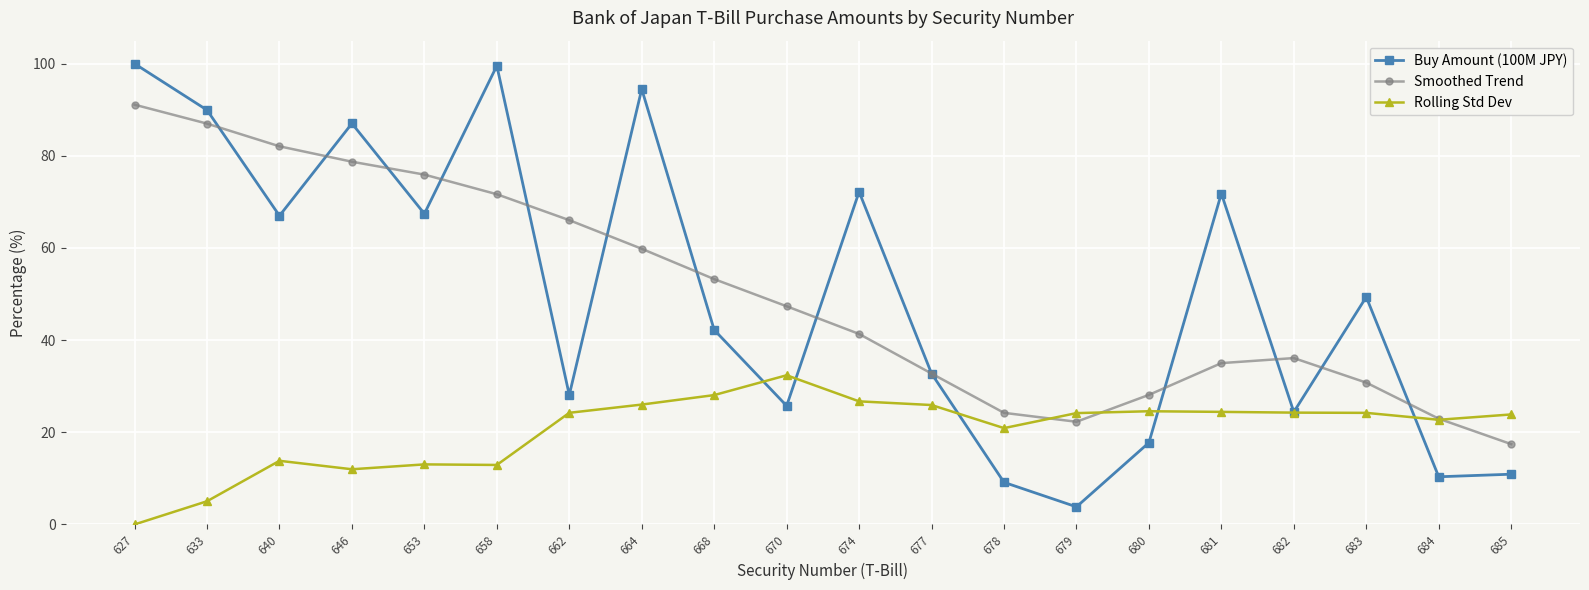

The value of Smoothed Trend at 627 is 38.9. True or false?

False